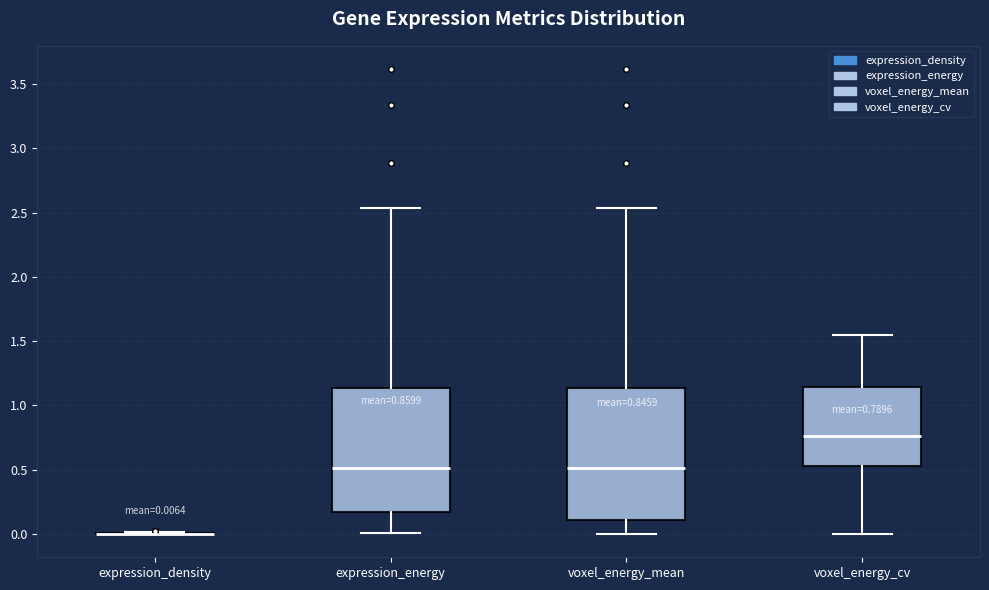

Which box is the tallest, from its lower edge to its upper edge?

voxel_energy_mean